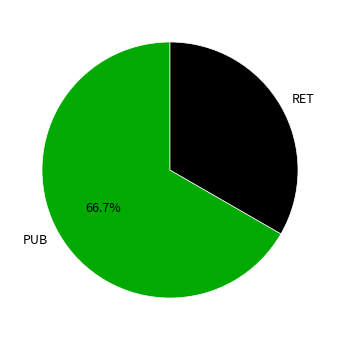

To the nearest percent, what is the average slice percentage?

50%